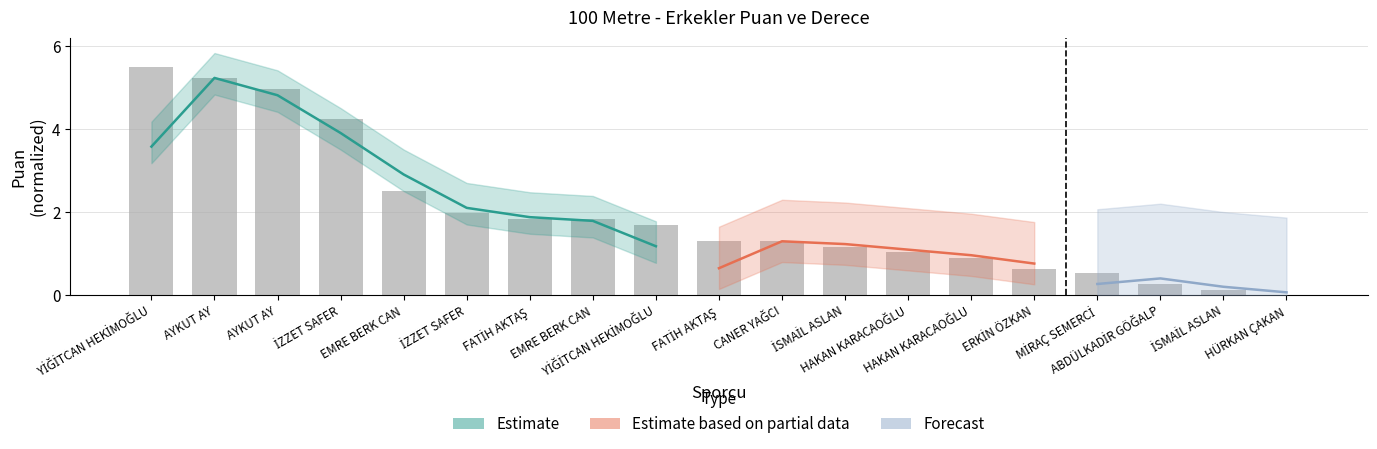

Is it true that the value at ABDÜLKADİR GÖĞALP is 0.3?

True